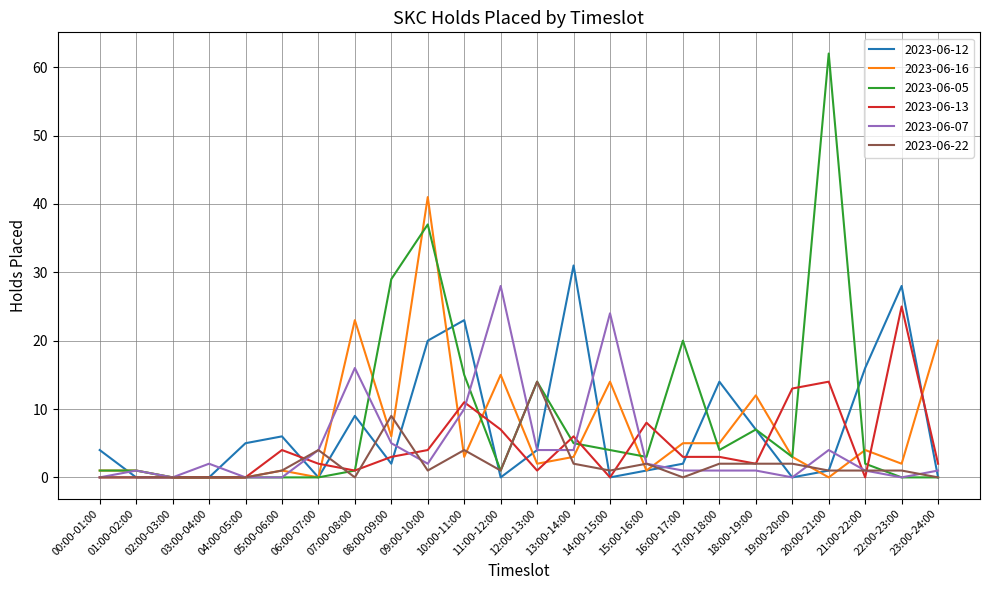

Is the value of 2023-06-13 at 18:00-19:00 greater than the value of 2023-06-05 at 10:00-11:00?

No